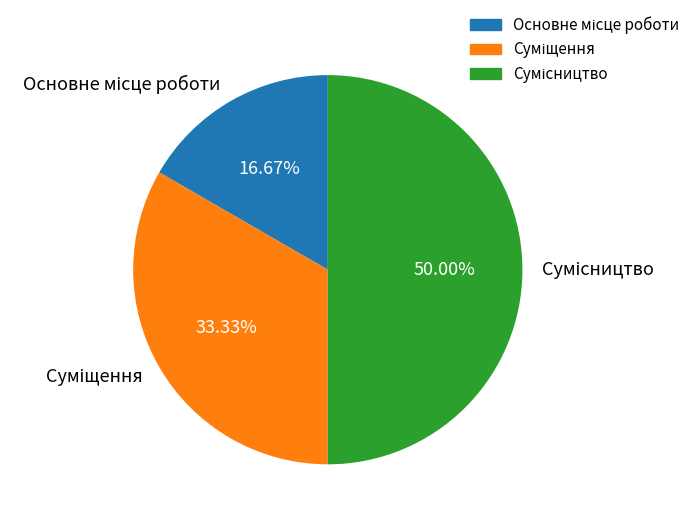

What is the smallest slice in the pie chart?

Основне місце роботи